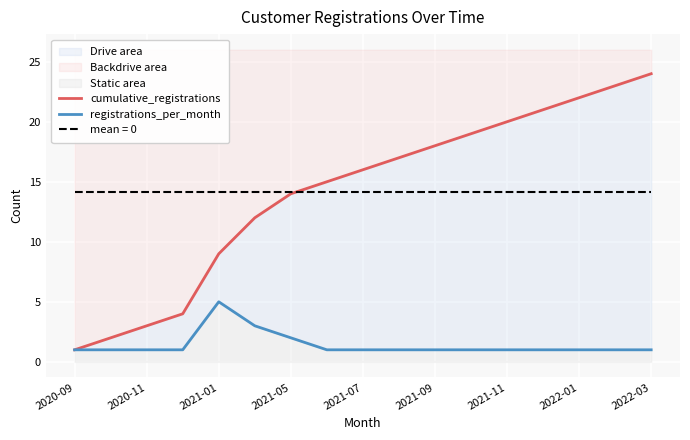

Rank the series by their average value, from lowest to highest.

registrations_per_month, cumulative_registrations